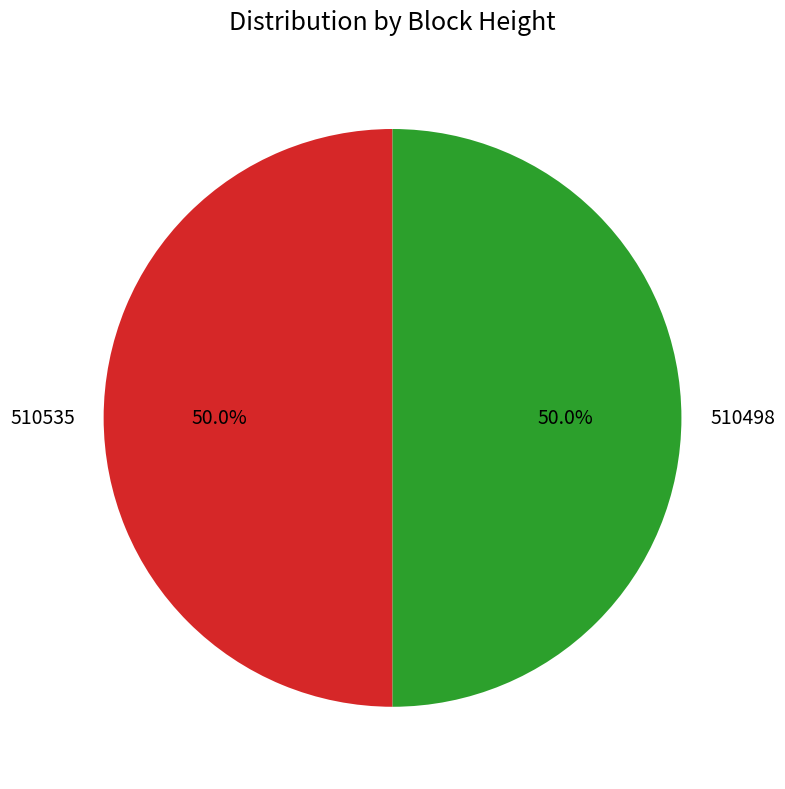

What is the total percentage of 510535 and 510498?

100.0%